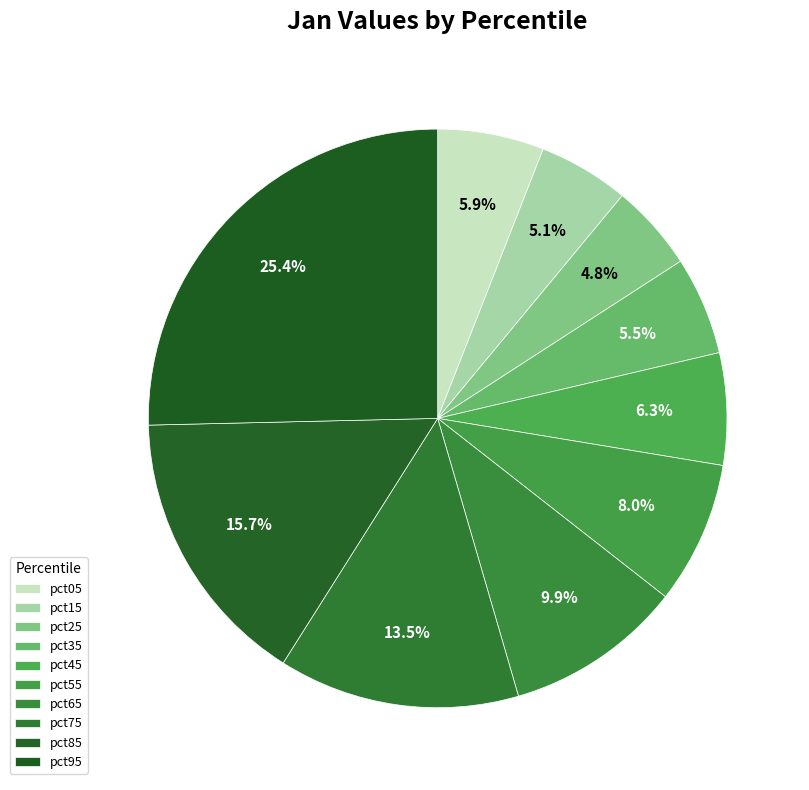

To the nearest percent, what is the combined percentage of pct15 and pct65?

15%